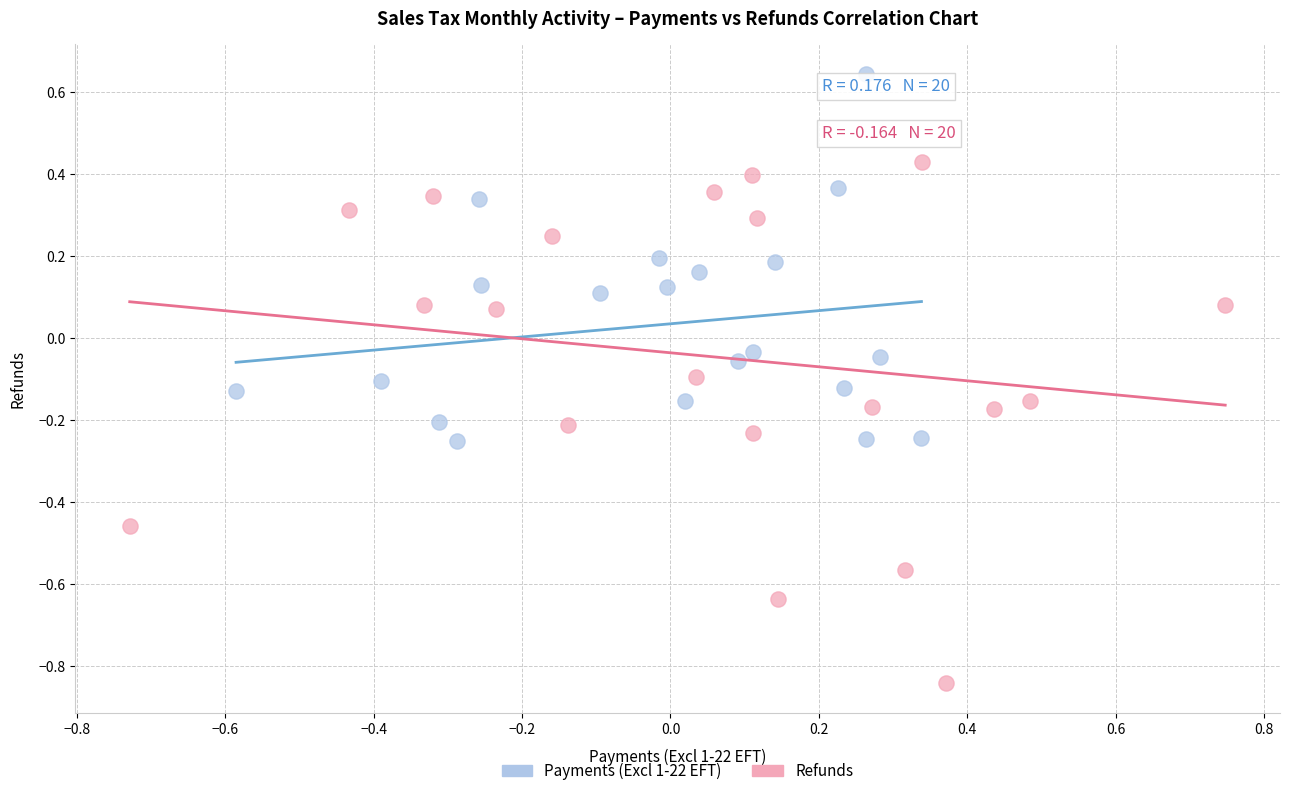

Which series contains the lowest Y value?

Refunds